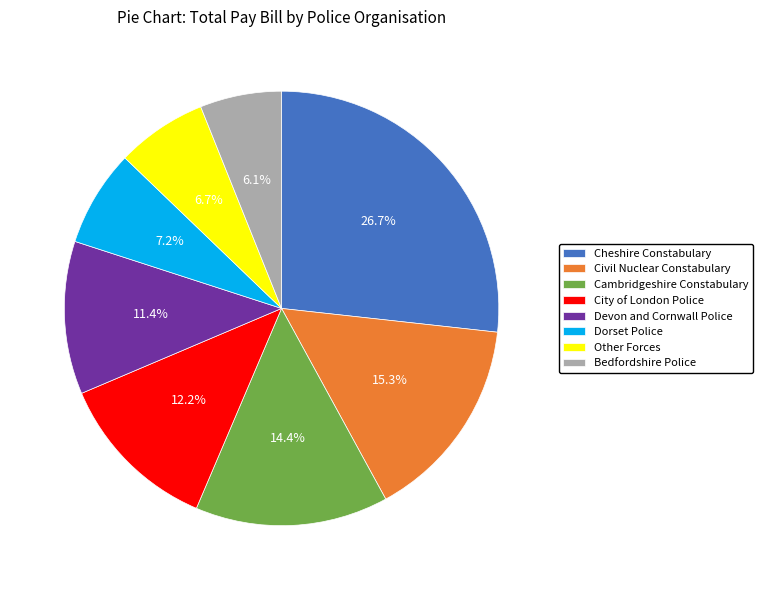

How much of the chart is everything except Dorset Police?

92.8%